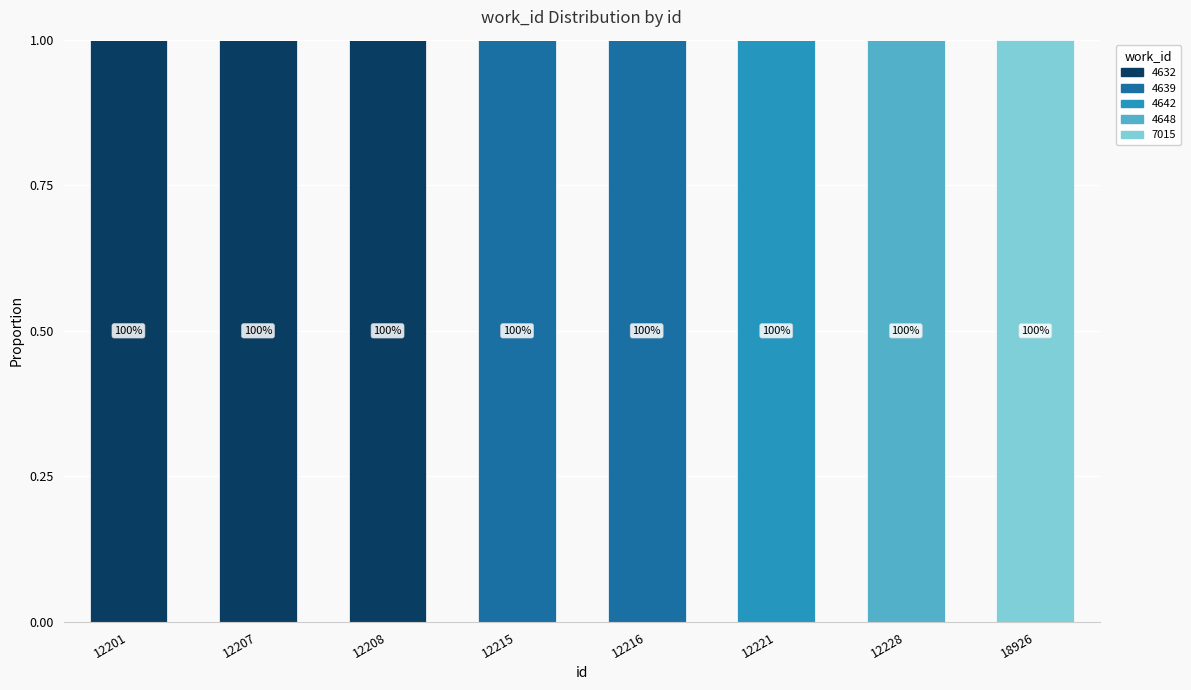

Count the number of categories in the chart.

8